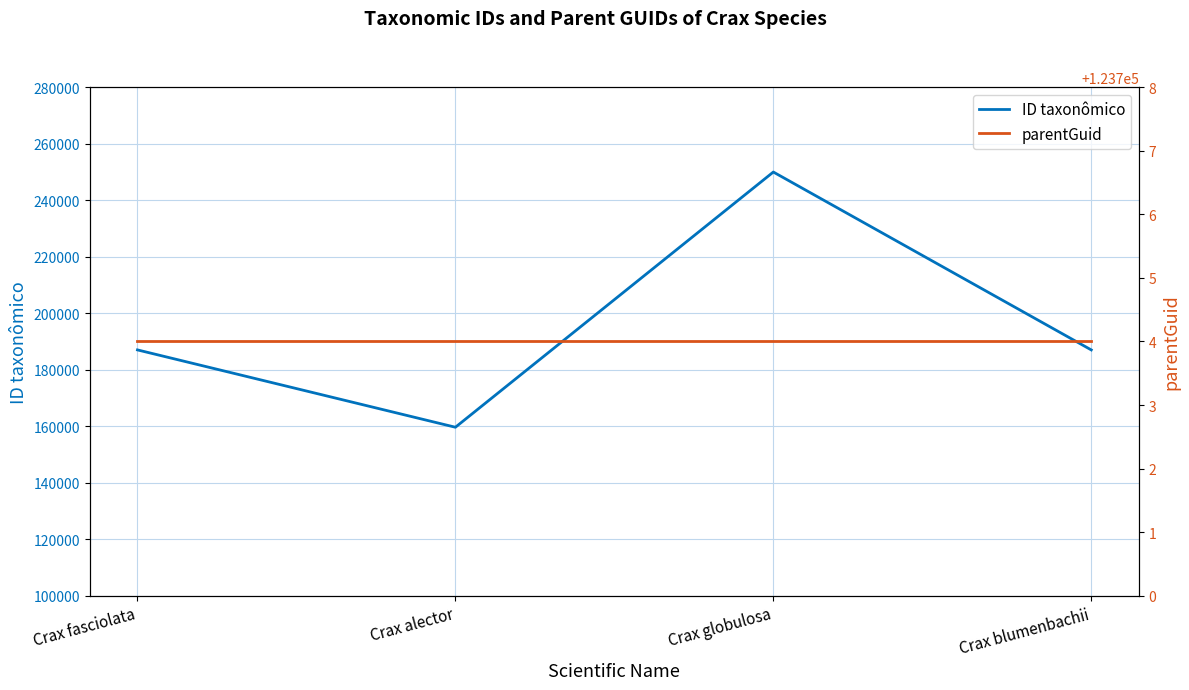

Count the number of categories in the chart.

4